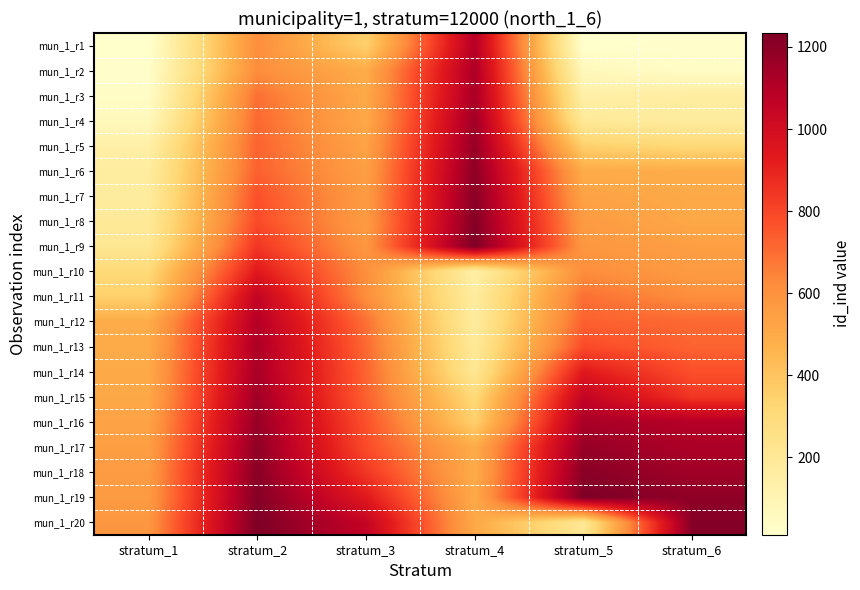

What is the minimum value shown in the chart?

11